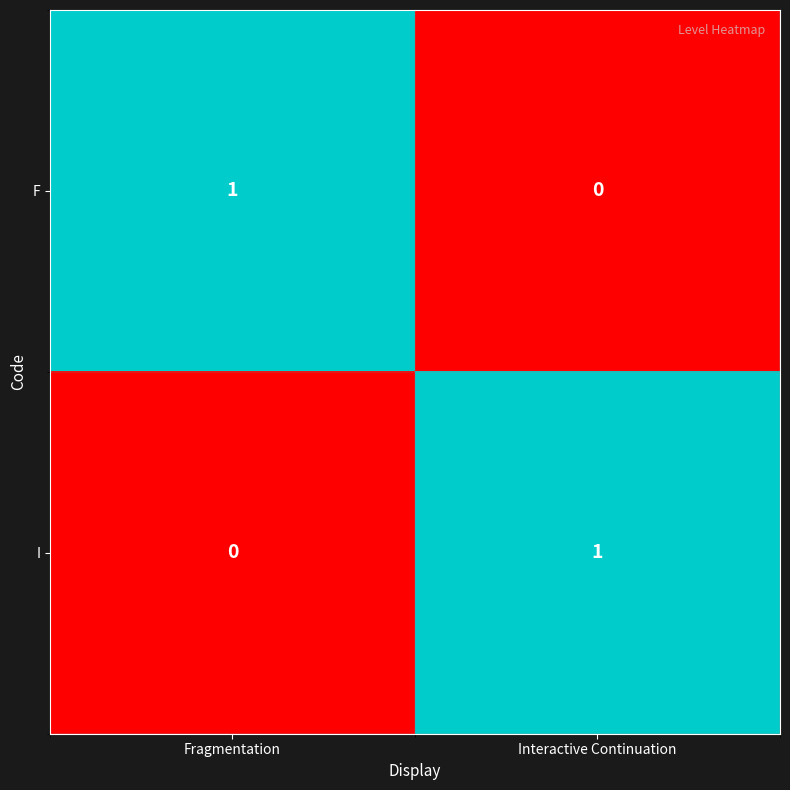

Which category has the lowest value in the I series?

Fragmentation